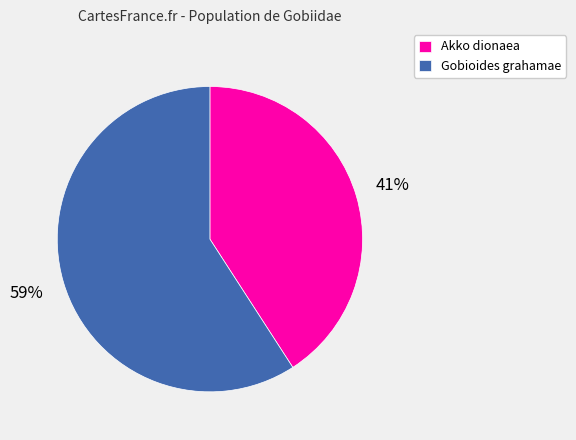

Count the number of slices in the pie.

2